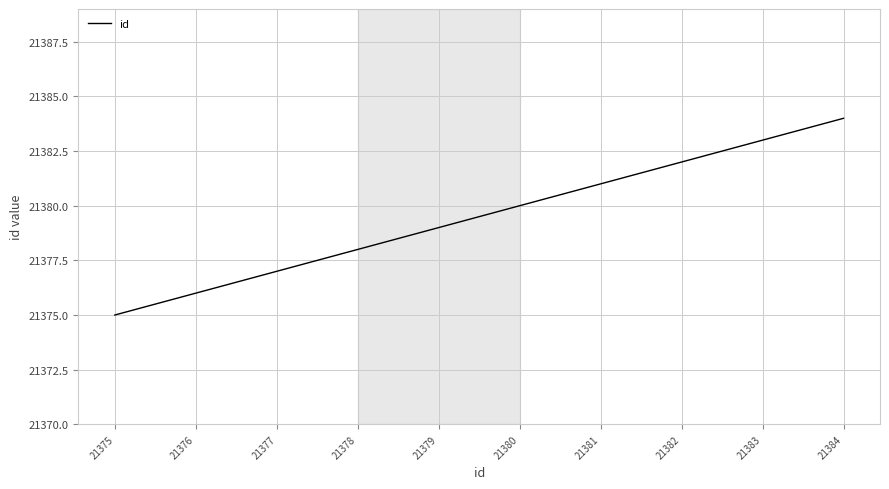

Which has a higher value, 21377 or 21382?

21382